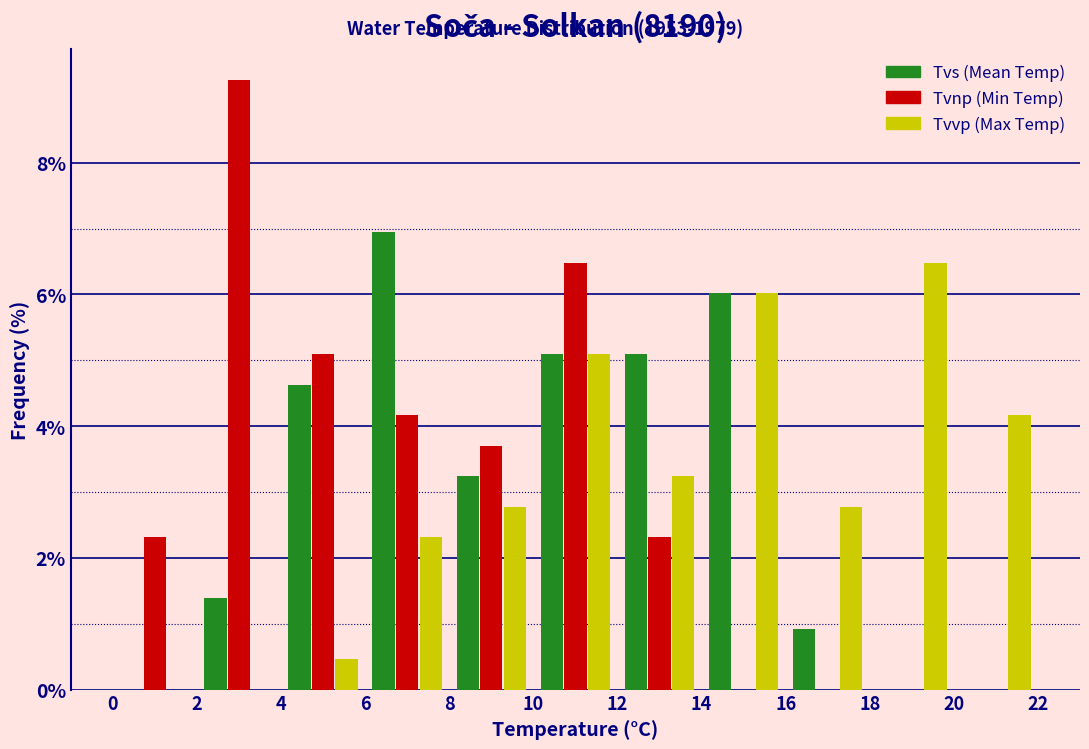

Reading left to right, list every range on the x-axis with the height of the bar of each series over it. The values are not printed on the chart, so give them approximately, as read against the axis.

0 to 2: Tvs (Mean Temp)=0	Tvnp (Min Temp)=2.4	Tvvp (Max Temp)=0
2 to 4: Tvs (Mean Temp)=1.4	Tvnp (Min Temp)=9.2	Tvvp (Max Temp)=0
4 to 6: Tvs (Mean Temp)=4.6	Tvnp (Min Temp)=5.0	Tvvp (Max Temp)=0.4
6 to 8: Tvs (Mean Temp)=7.0	Tvnp (Min Temp)=4.2	Tvvp (Max Temp)=2.4
8 to 10: Tvs (Mean Temp)=3.2	Tvnp (Min Temp)=3.8	Tvvp (Max Temp)=2.8
10 to 12: Tvs (Mean Temp)=5.0	Tvnp (Min Temp)=6.4	Tvvp (Max Temp)=5.0
12 to 14: Tvs (Mean Temp)=5.0	Tvnp (Min Temp)=2.4	Tvvp (Max Temp)=3.2
14 to 16: Tvs (Mean Temp)=6.0	Tvnp (Min Temp)=0	Tvvp (Max Temp)=6.0
16 to 18: Tvs (Mean Temp)=1.0	Tvnp (Min Temp)=0	Tvvp (Max Temp)=2.8
18 to 20: Tvs (Mean Temp)=0	Tvnp (Min Temp)=0	Tvvp (Max Temp)=6.4
20 to 22: Tvs (Mean Temp)=0	Tvnp (Min Temp)=0	Tvvp (Max Temp)=4.2